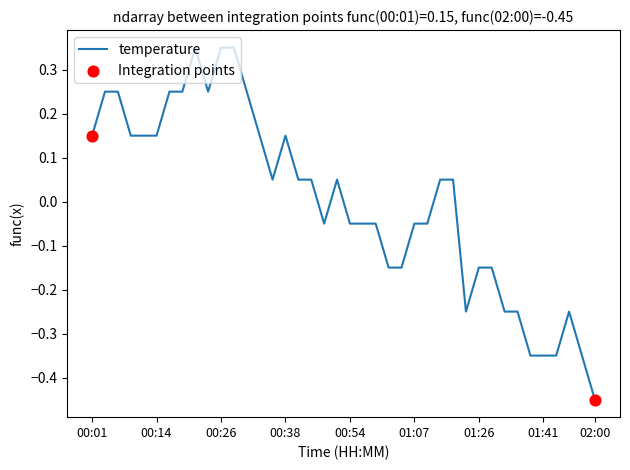

What is the difference between the maximum and minimum values?

0.8